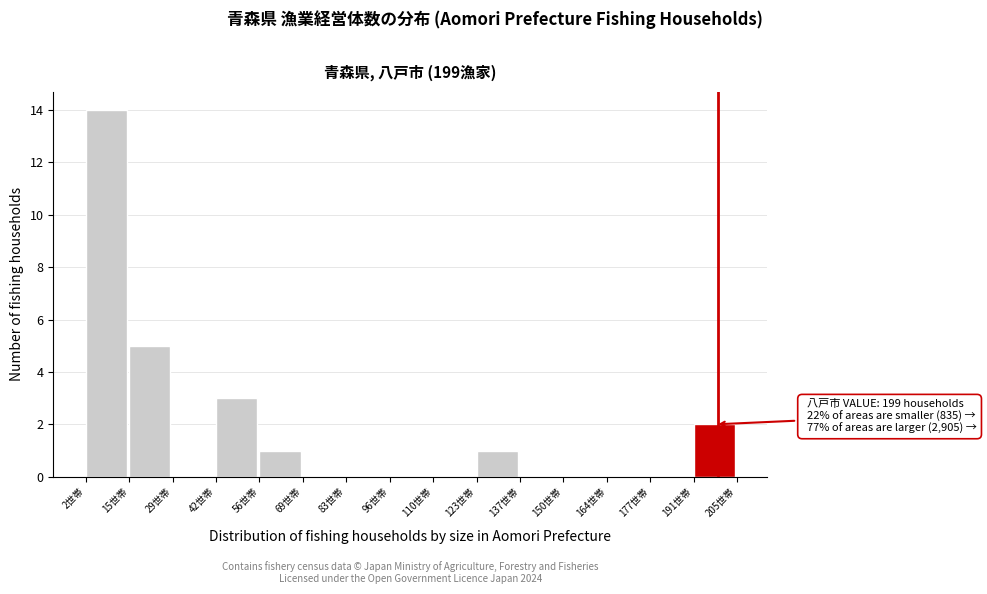

Over which range of the x-axis is the bar tallest?

2 to 16